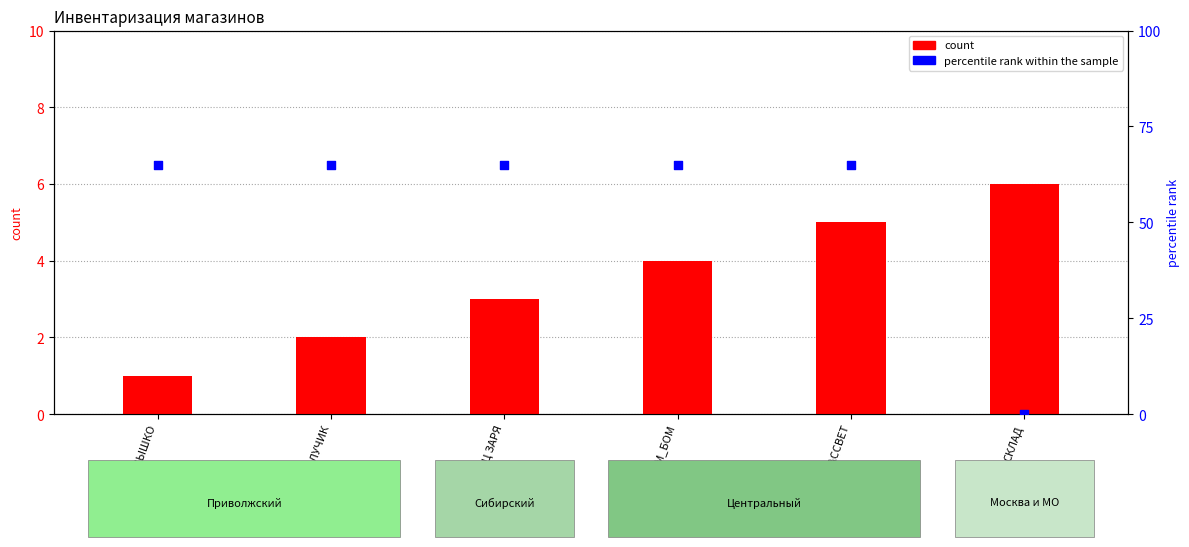

Which series reaches the minimum Y coordinate?

percentile rank within the sample